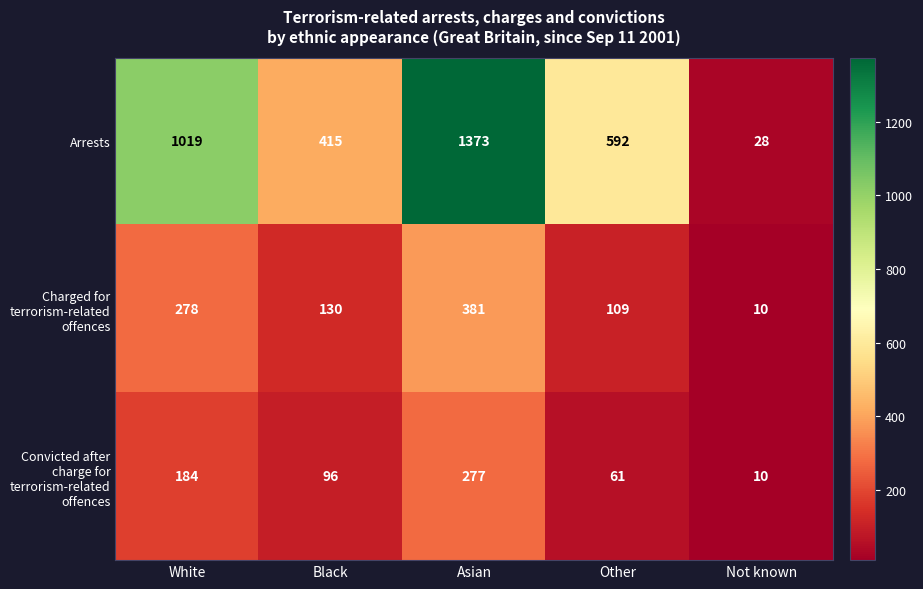

Where does the Convicted after charge for terrorism-related offences series first go above 96?

White